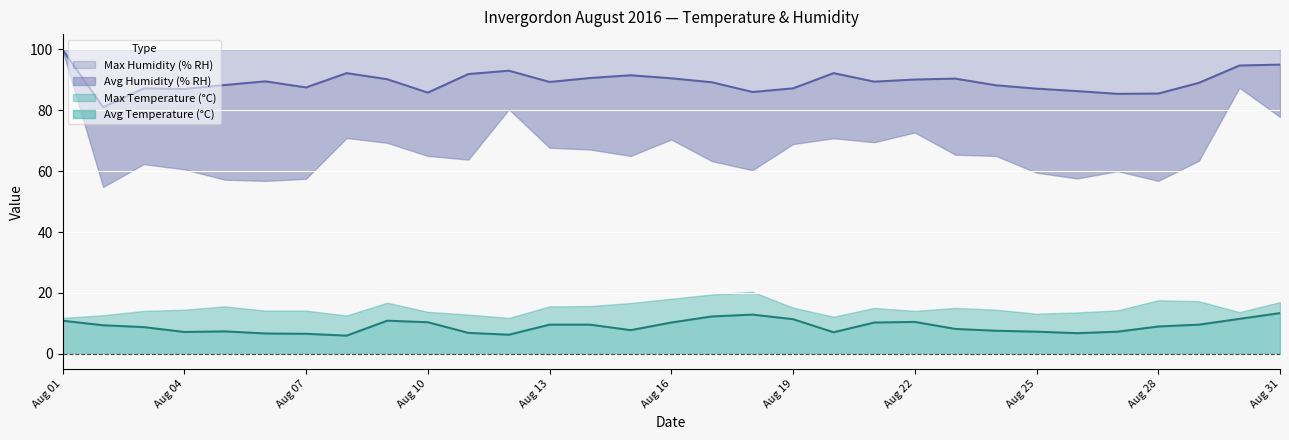

What is the maximum value shown in the chart?

99.9